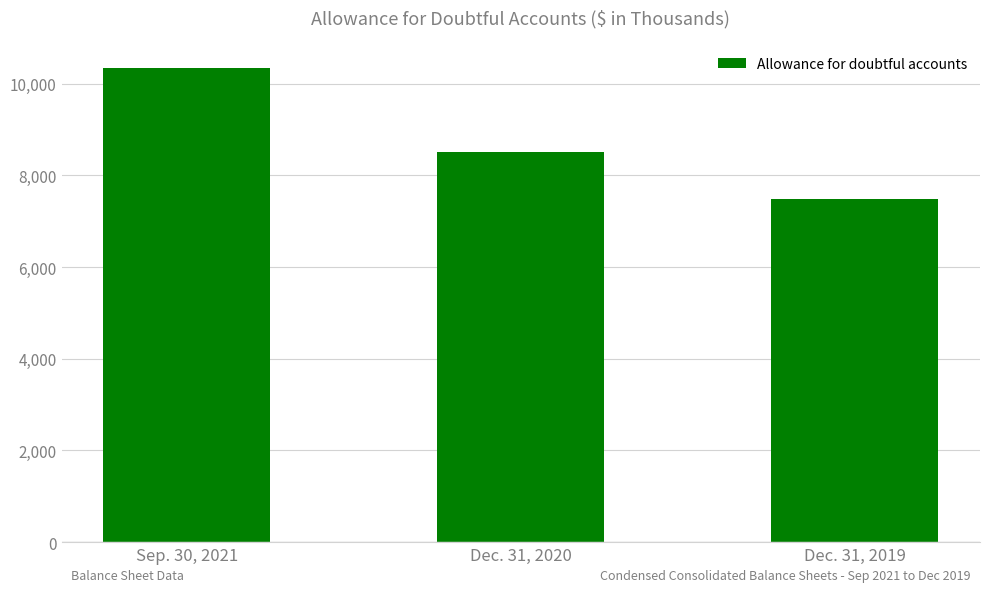

Is it true that the value at Dec. 31, 2020 is 8513?

True